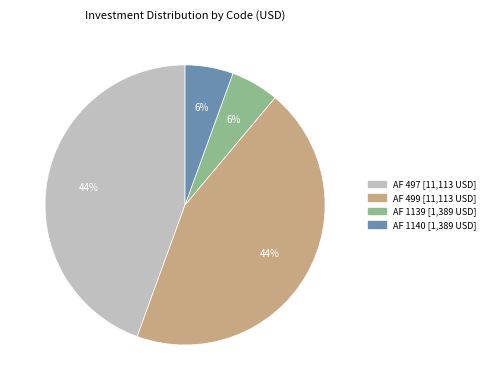

To the nearest percent, what is the average slice percentage?

25%